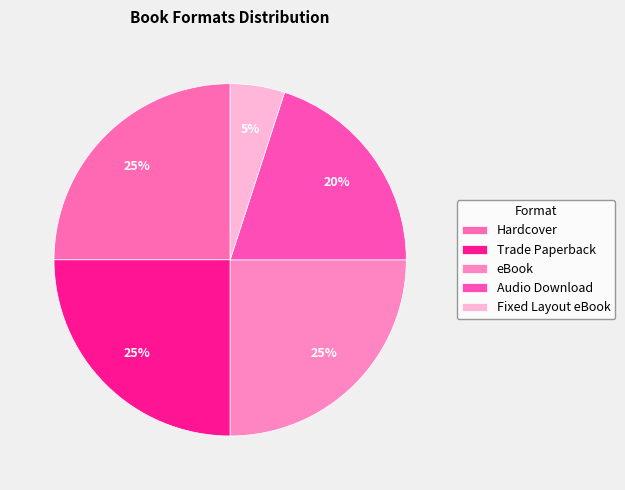

Does Trade Paperback account for over 50% of the chart?

No